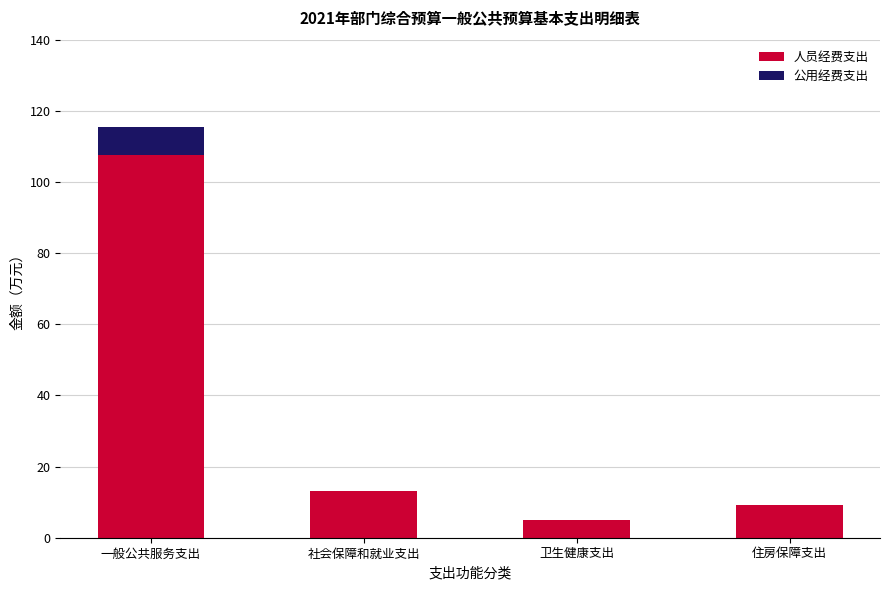

What is the maximum value for 人员经费支出?

107.6